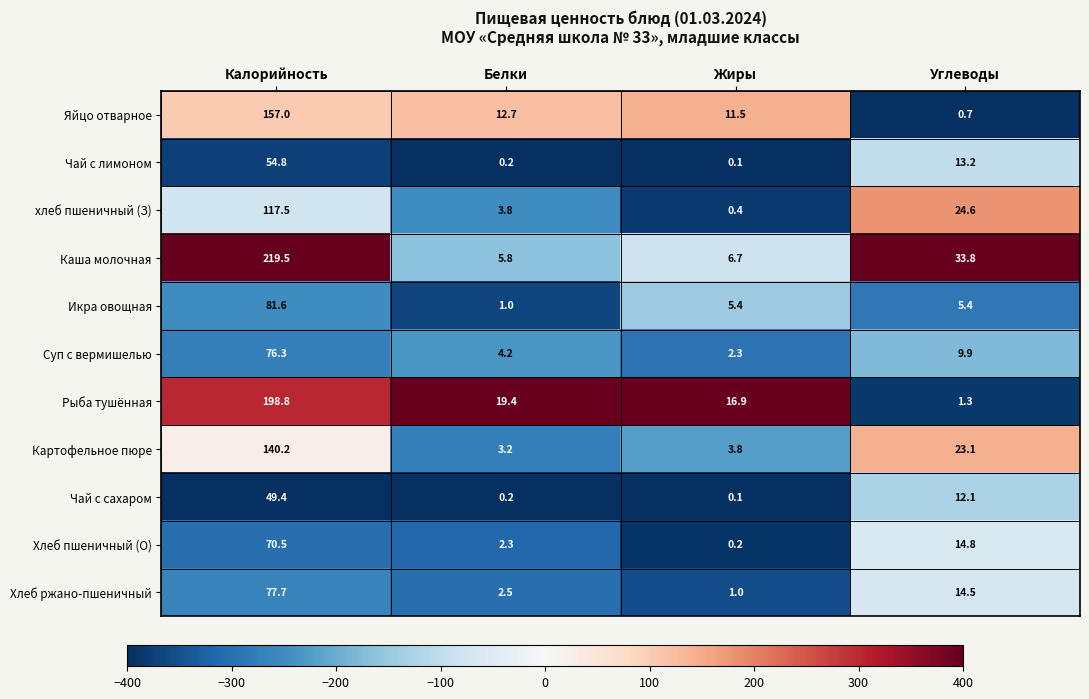

The value of хлеб пшеничный (З) at Белки is 2.3. True or false?

False